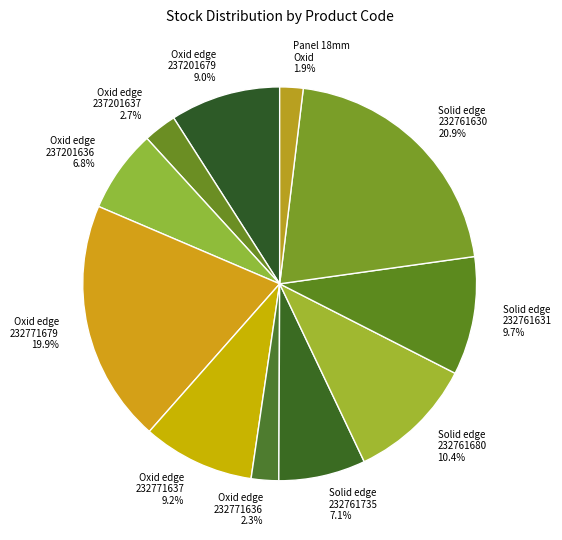

What is the ratio of the value at Solid edge 232761680 to the value at Oxid edge 237201636?

1.5